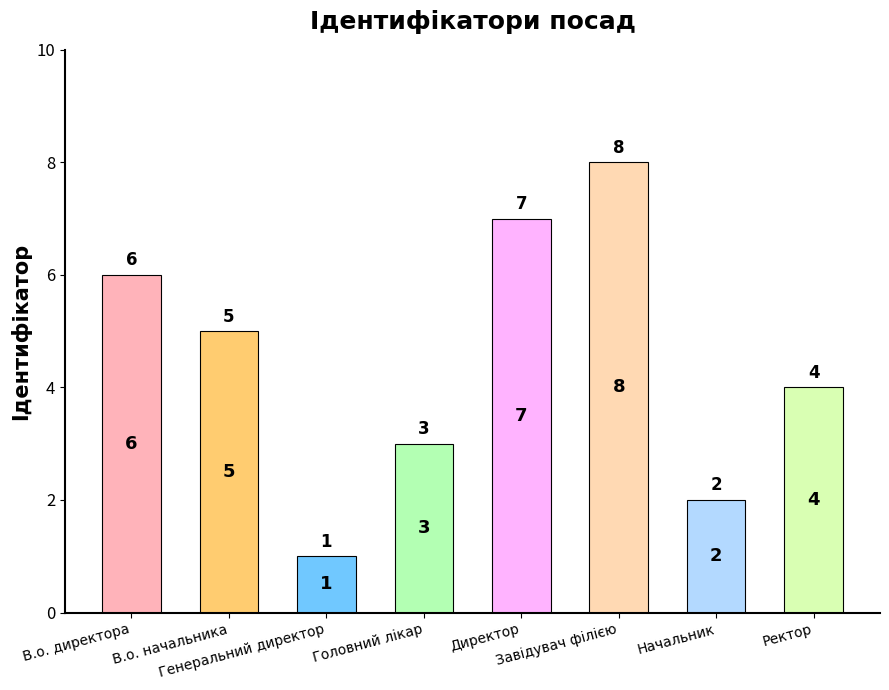

How many bars are there in total?

8